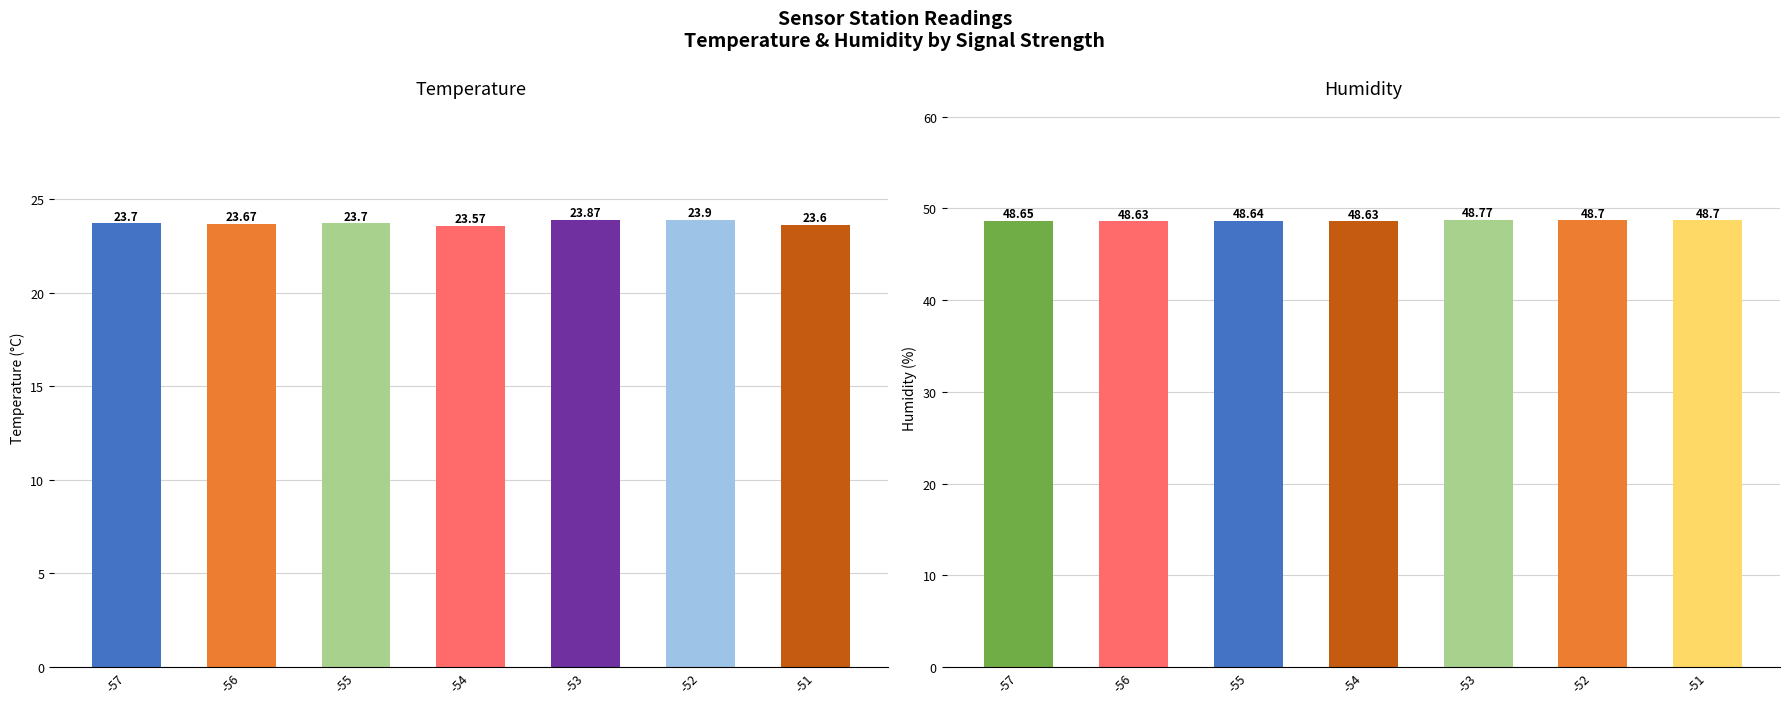

What is the average value of the Humidity series?

48.7